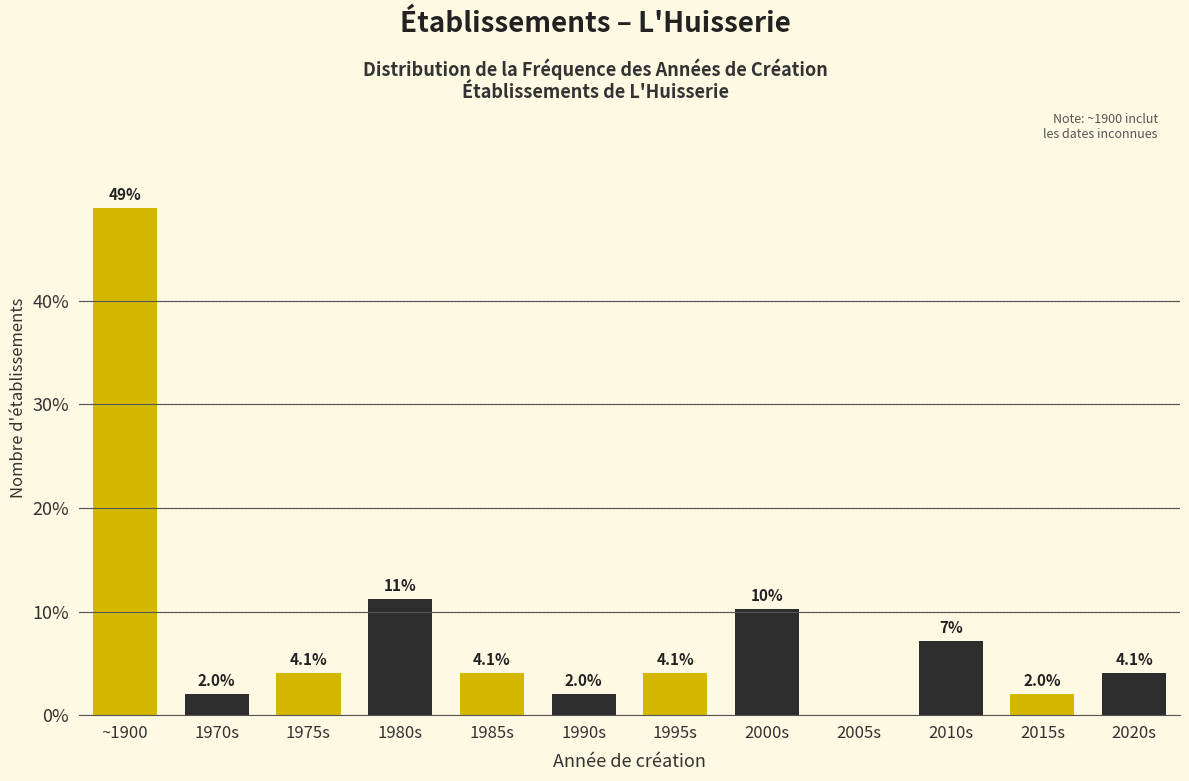

True or false: the data shows 0.0 at 2005s.

True